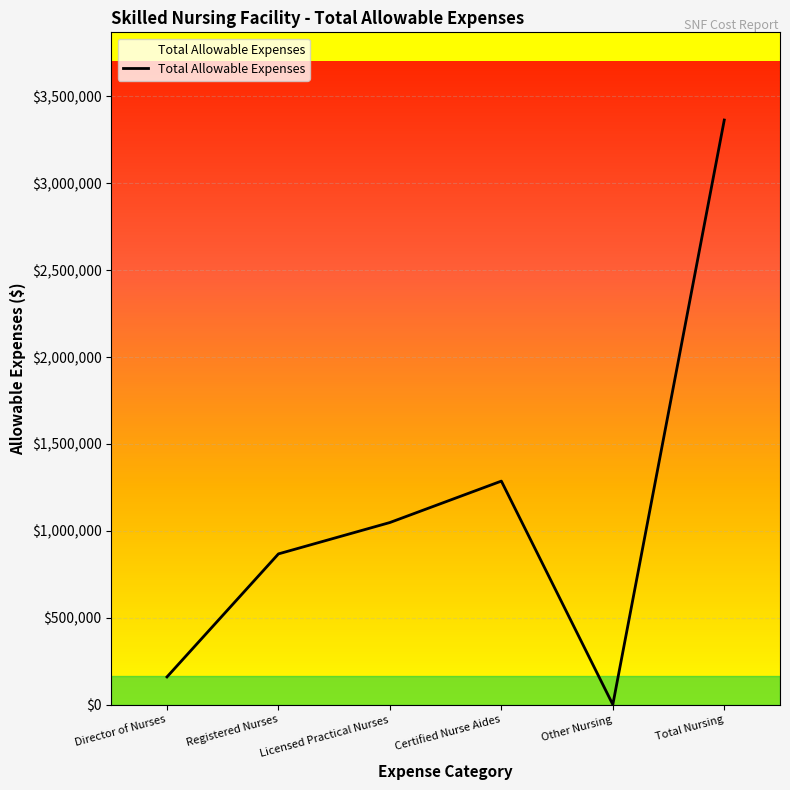

At which category does the data reach its first local valley?

Other Nursing